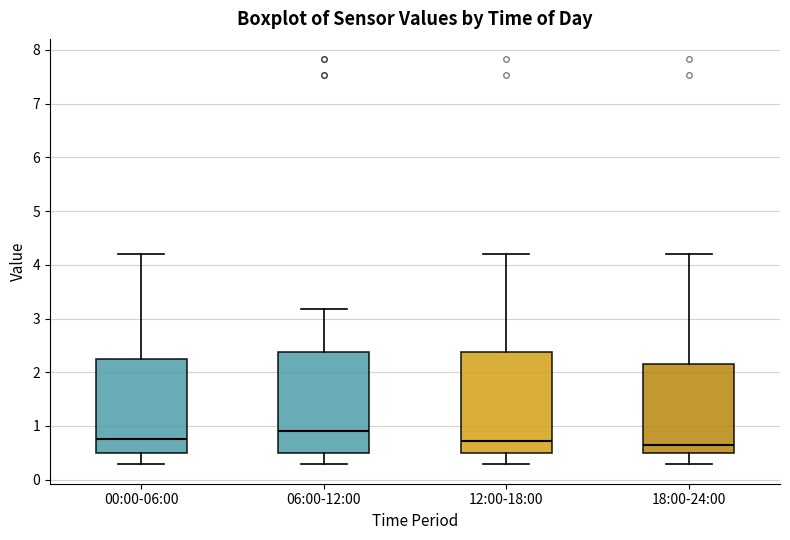

Reading left to right, transcribe this box plot: for each box, give where its median line is, the range the box spans, and where its two whiskers end, as read against the y-axis. The values are not printed on the chart, so give them approximately, as read against the axis.

00:00-06:00: median 0.8, box 0.5 to 2.3, whiskers 0.3 to 4.2
06:00-12:00: median 0.9, box 0.5 to 2.4, whiskers 0.3 to 3.2
12:00-18:00: median 0.7, box 0.5 to 2.4, whiskers 0.3 to 4.2
18:00-24:00: median 0.7, box 0.5 to 2.2, whiskers 0.3 to 4.2